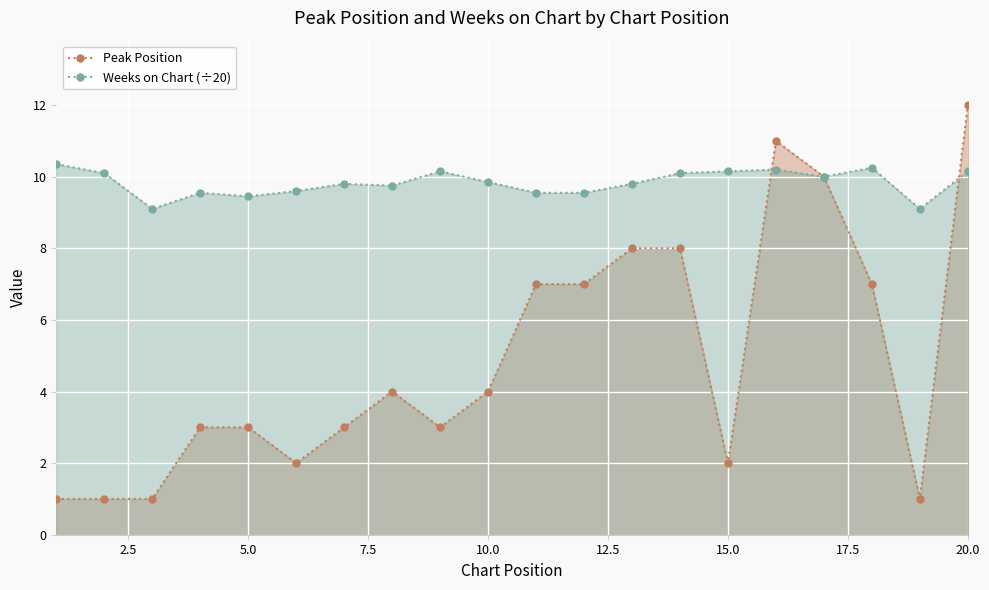

What is the difference between the second highest and second lowest values in the Peak Position series?

10.0